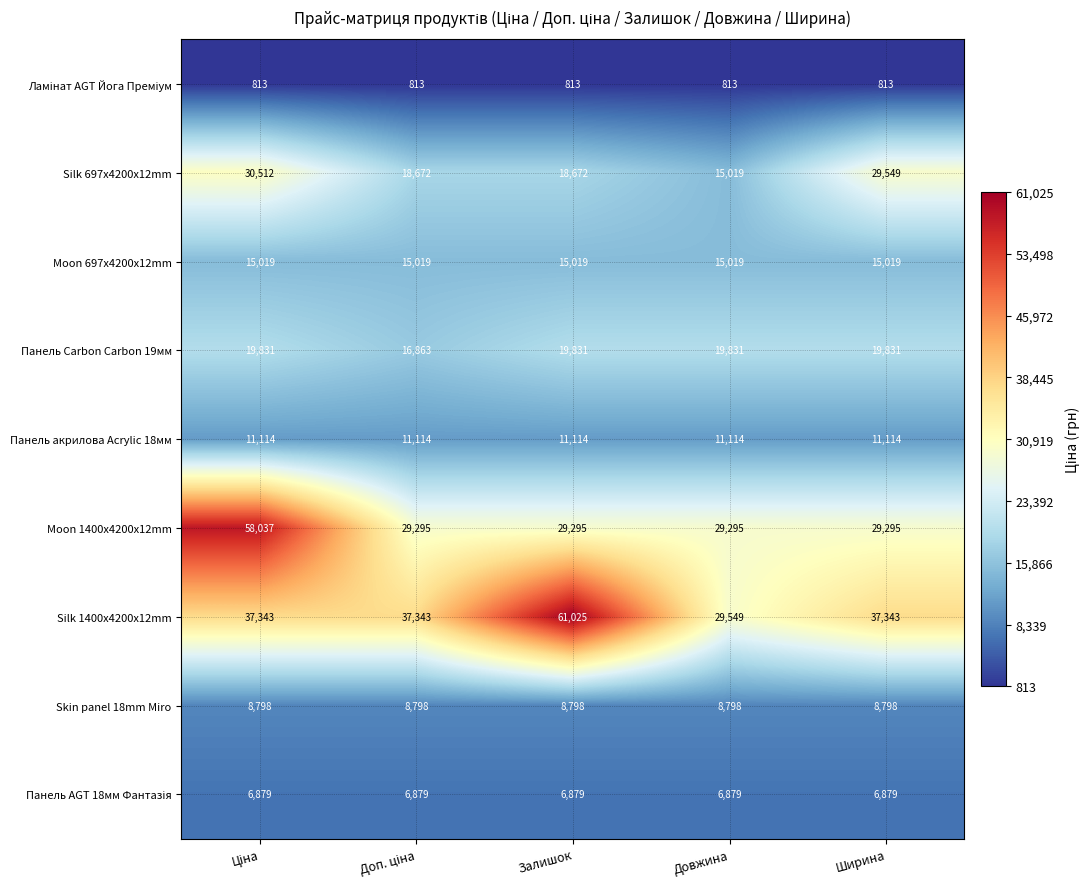

The value of Silk 697x4200x12mm at Ширина is 53103. True or false?

False